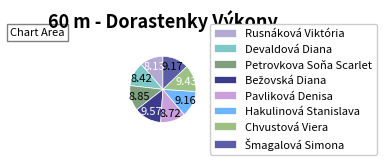

How many segments does this pie chart have?

8